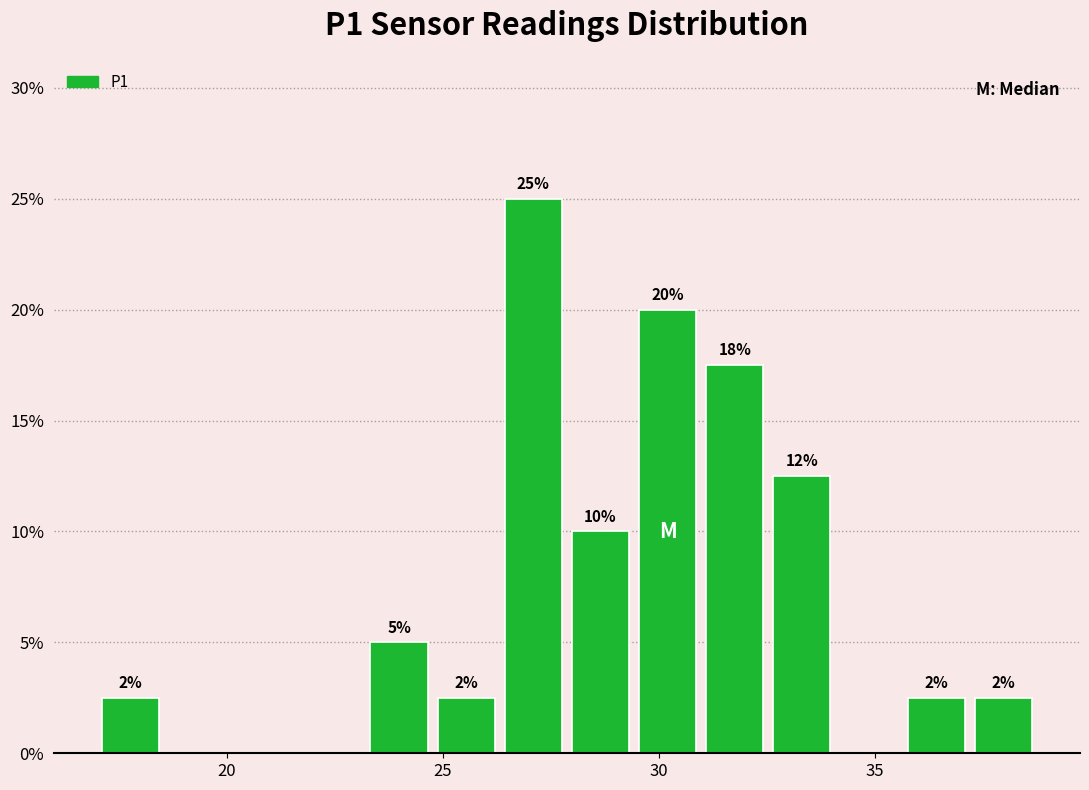

Around what value on the x-axis is the tallest bar? Give the approximate position of its centre, as read against the axis.

27.0